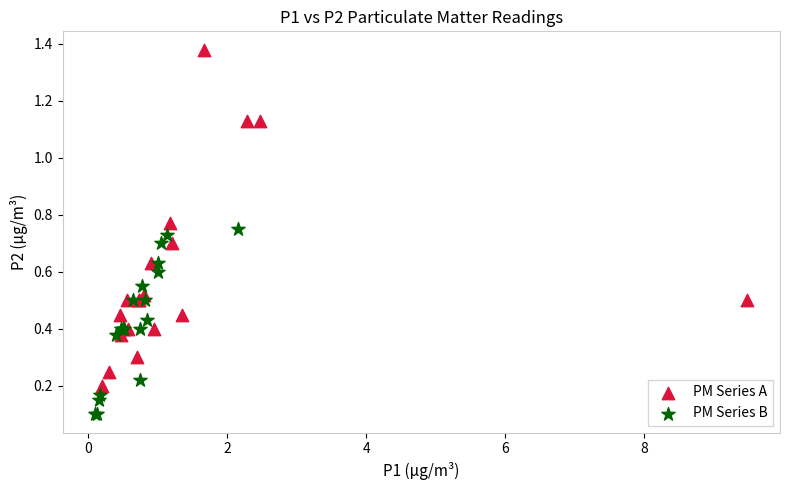

What are all the series names shown in the legend?

PM Series A, PM Series B